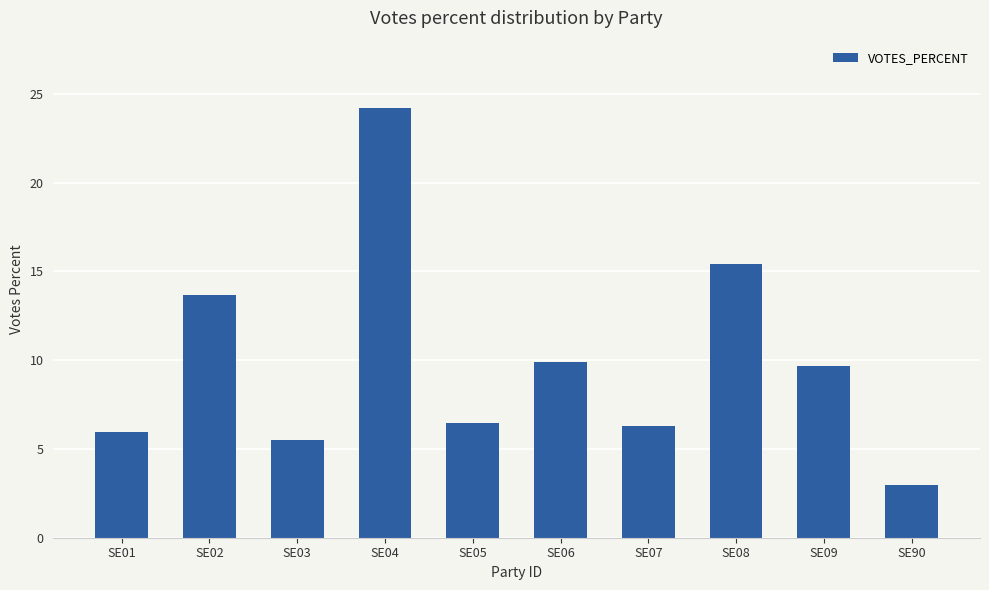

What is the difference between the maximum and minimum values?

21.2